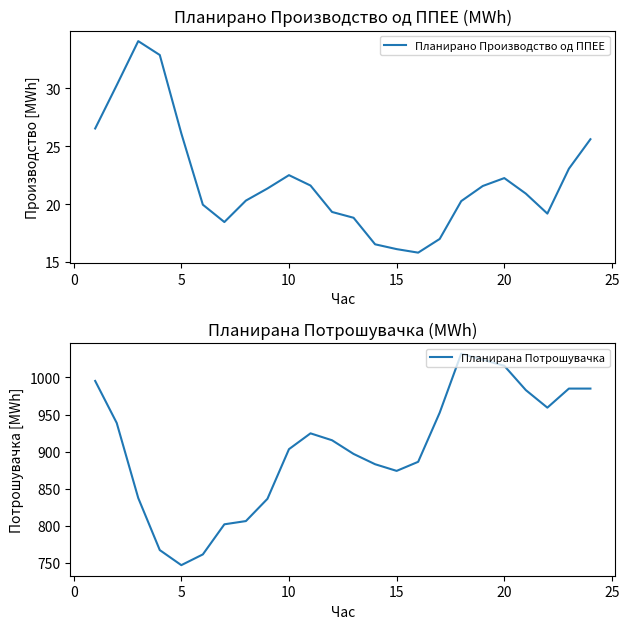

The Планирано Производство од ППЕЕ series shows 12.4 at 12. True or false?

False